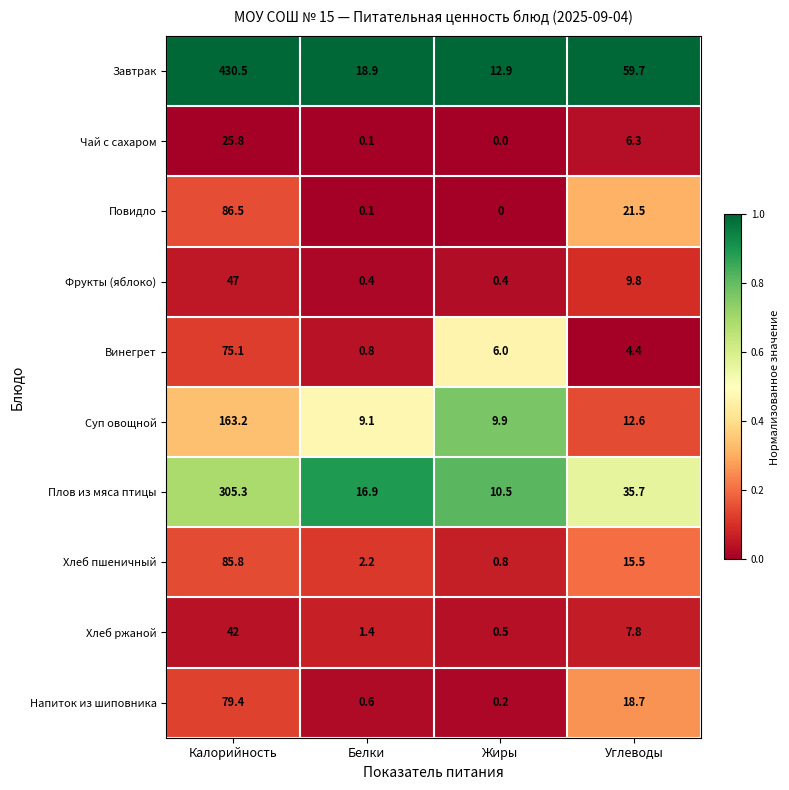

Which series has the largest total across all categories?

Завтрак